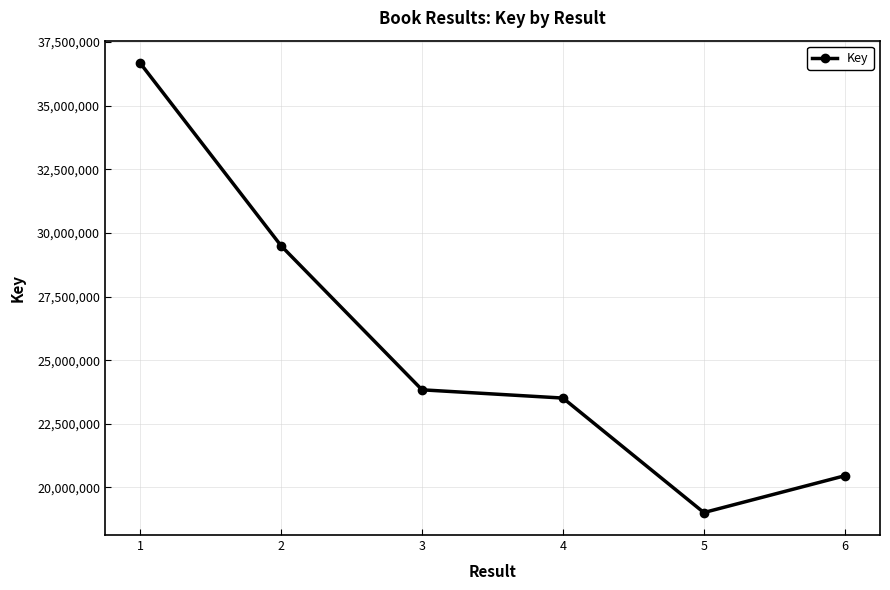

What is the value of the 4th point from the left?

23510295